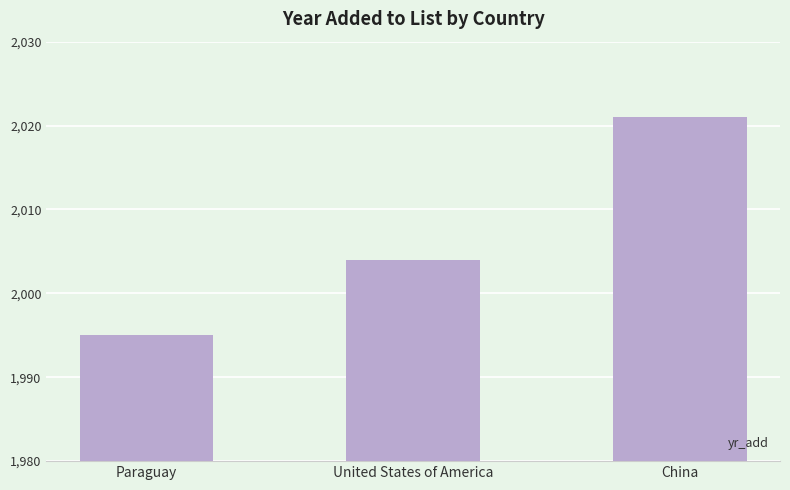

At which label is the value closest to 2008?

United States of America